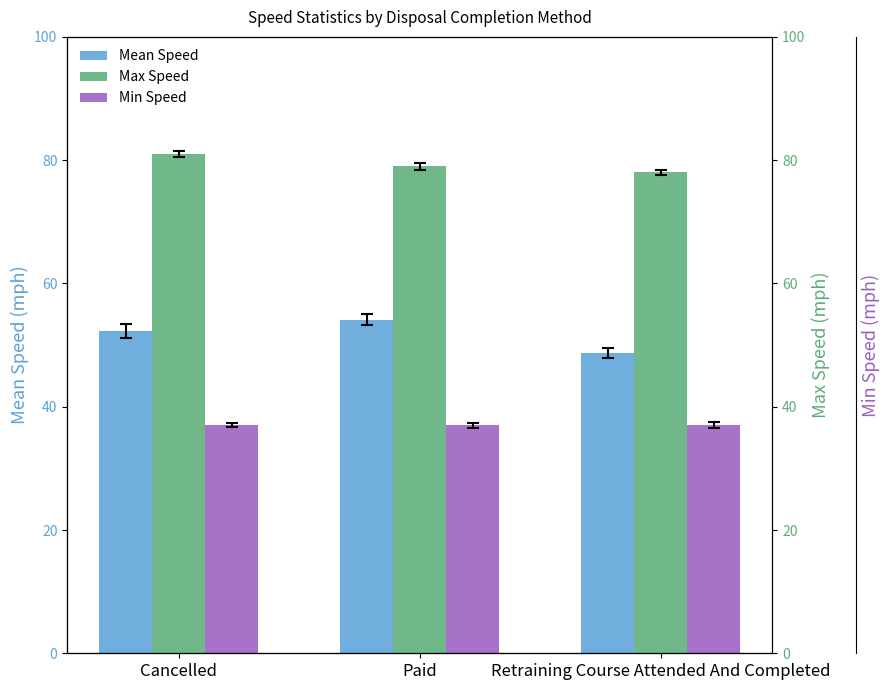

Reading left to right, extract all data points from this chart.

Mean Speed: Cancelled=52.3	Paid=54.1	Retraining Course Attended And Completed=48.7
Max Speed: Cancelled=81.0	Paid=79.0	Retraining Course Attended And Completed=78.0
Min Speed: Cancelled=37.0	Paid=37.0	Retraining Course Attended And Completed=37.0